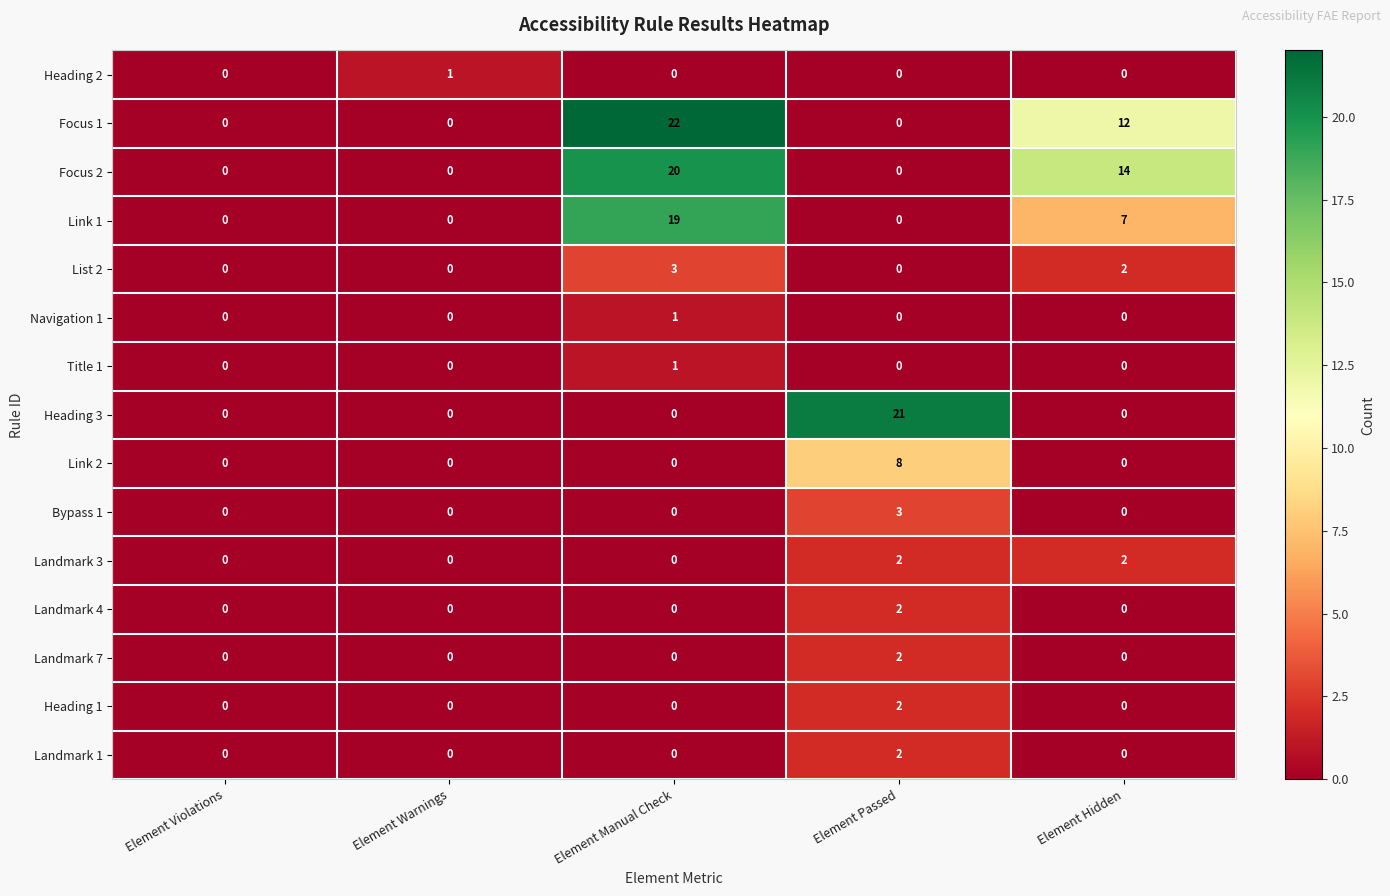

The Link 1 series shows 19 at Element Manual Check. True or false?

True